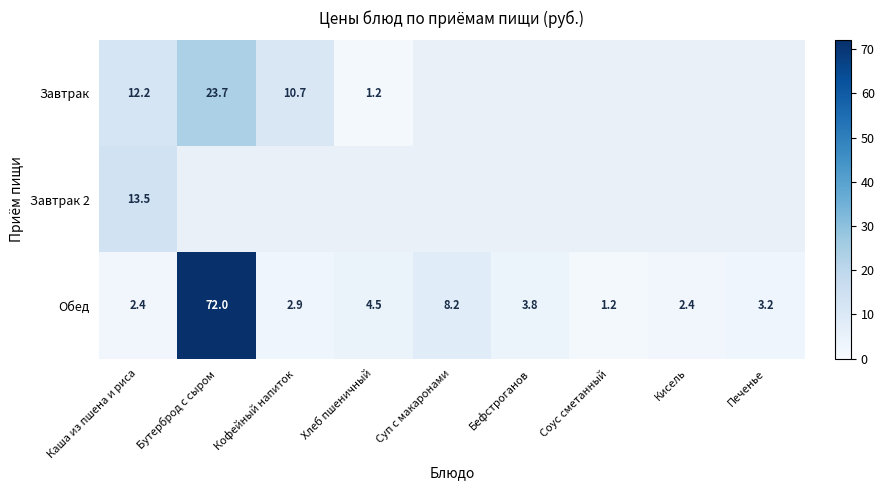

What is the minimum value for Обед?

1.2